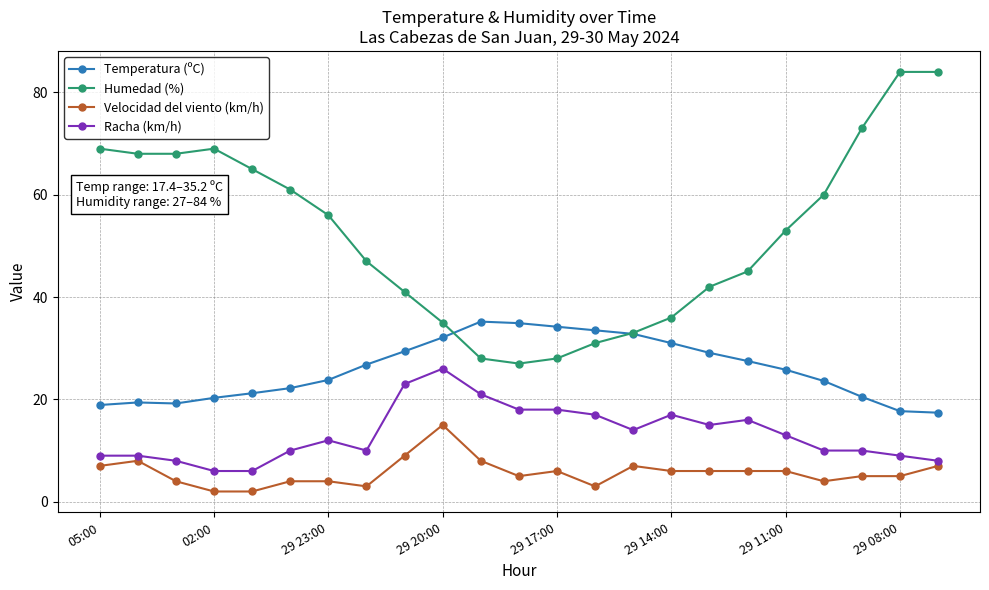

True or false: Humedad (%) and Racha (km/h) cross at least once.

False